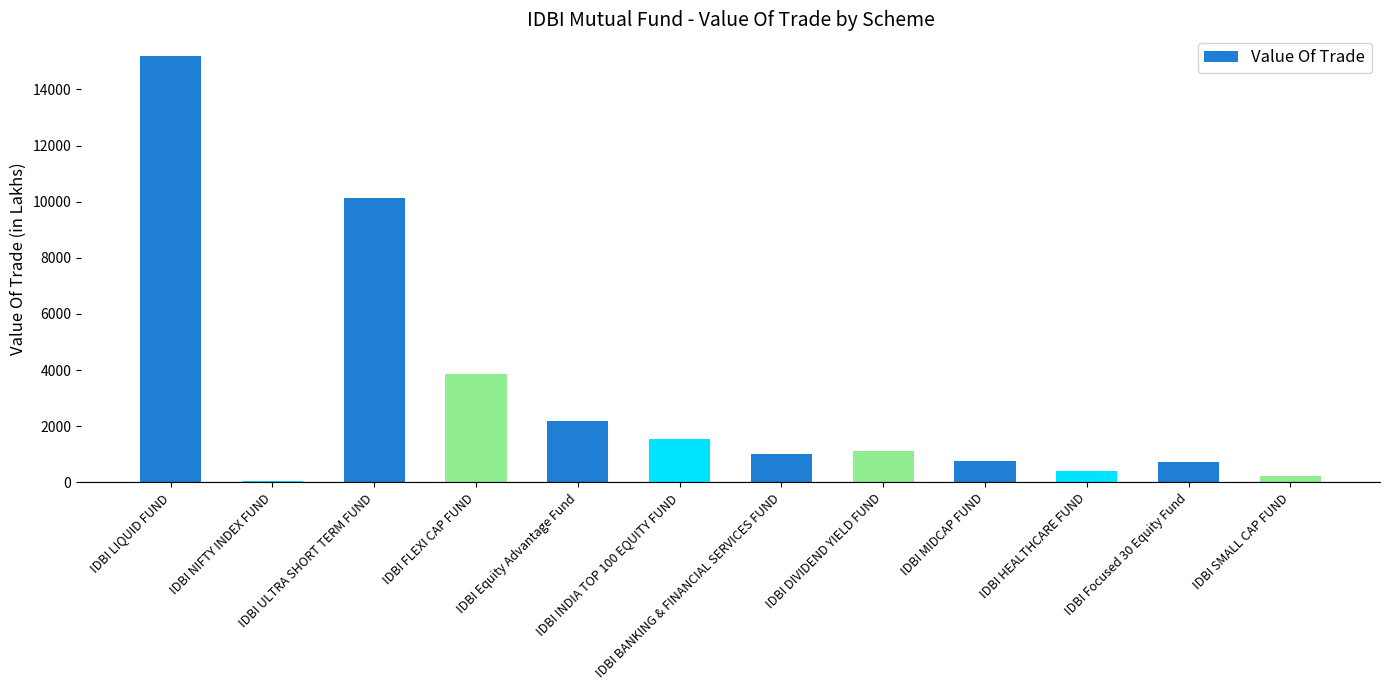

Which has a higher value, IDBI SMALL CAP FUND or IDBI NIFTY INDEX FUND?

IDBI SMALL CAP FUND